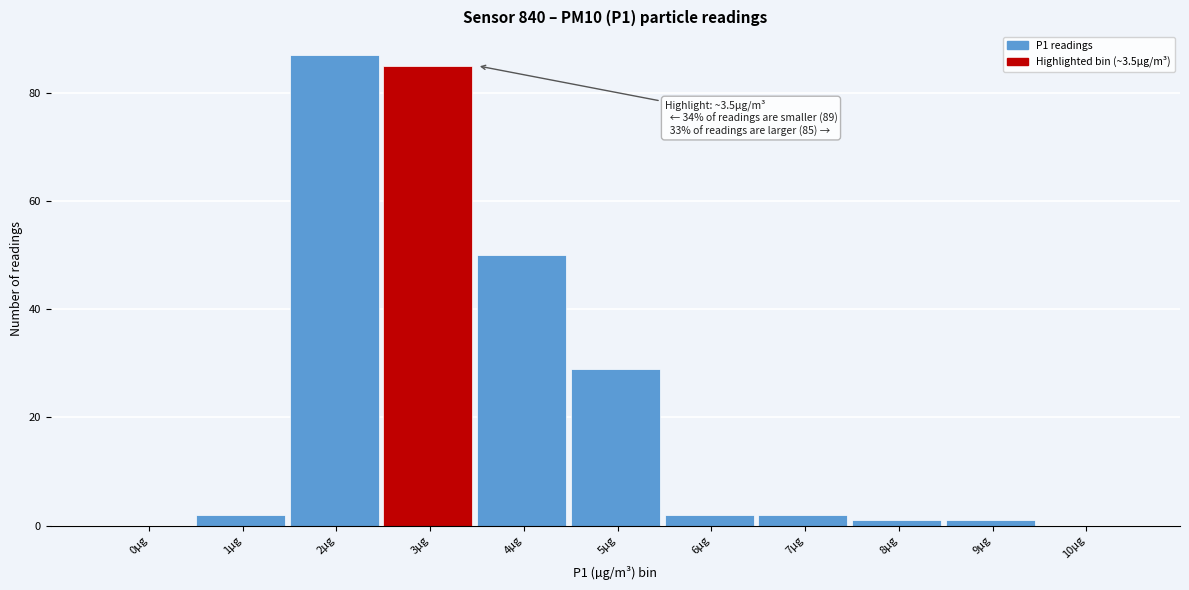

Reading left to right, transcribe all the data shown in this chart.

0µg=0	1µg=2	2µg=87	3µg=85	4µg=50	5µg=29	6µg=2	7µg=2	8µg=1	9µg=1	10µg=0